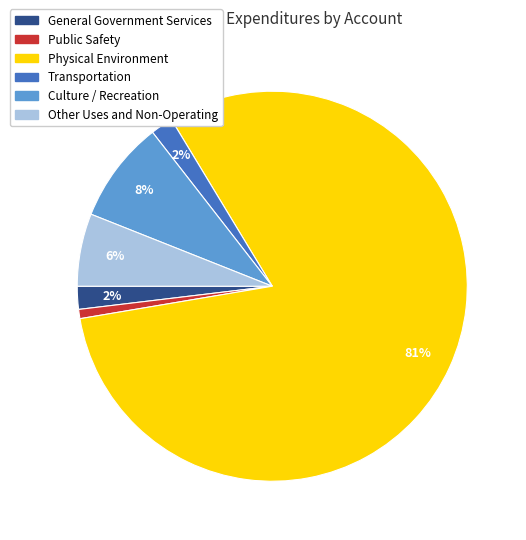

To the nearest percent, what is the average slice percentage?

17%